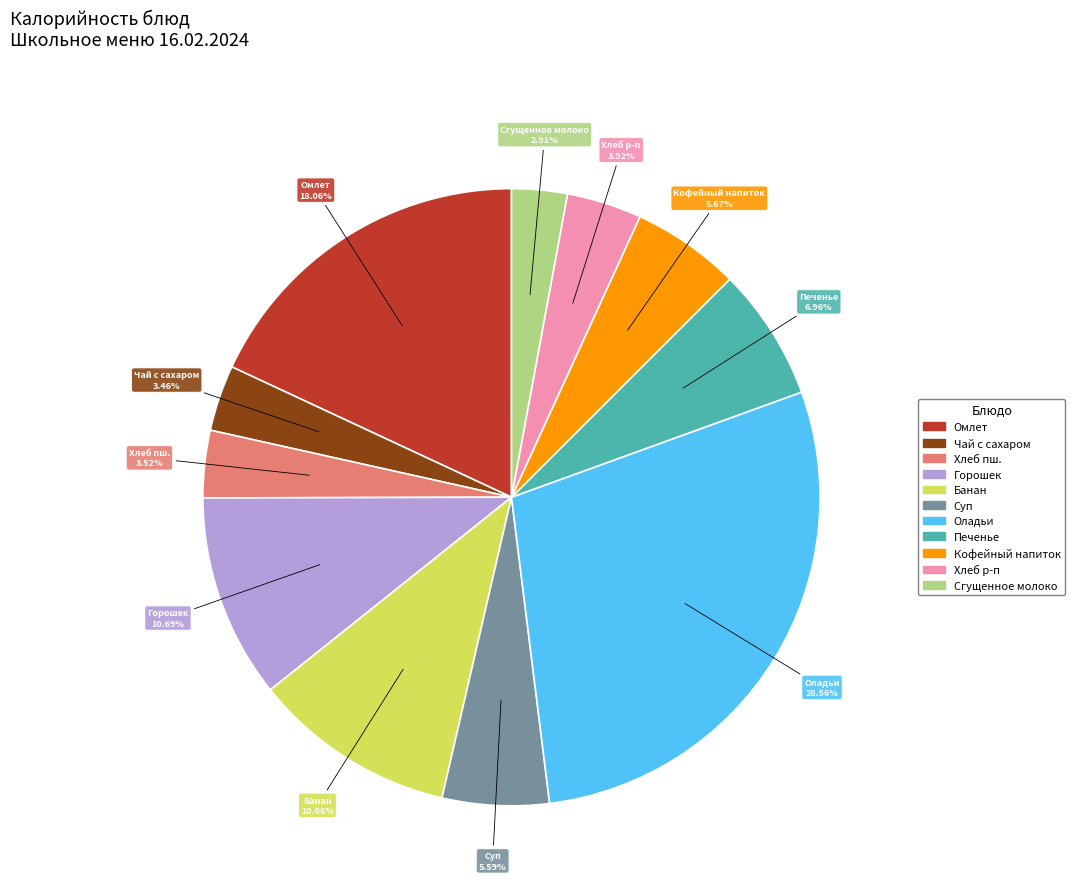

Which slice is the largest?

Оладьи